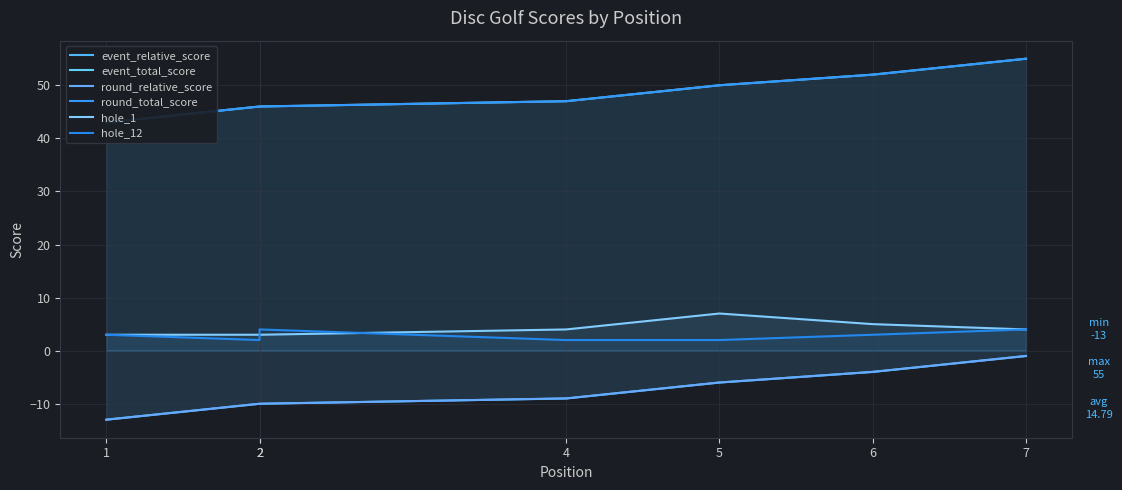

What are all the series names shown in the legend?

event_relative_score, event_total_score, round_relative_score, round_total_score, hole_1, hole_12